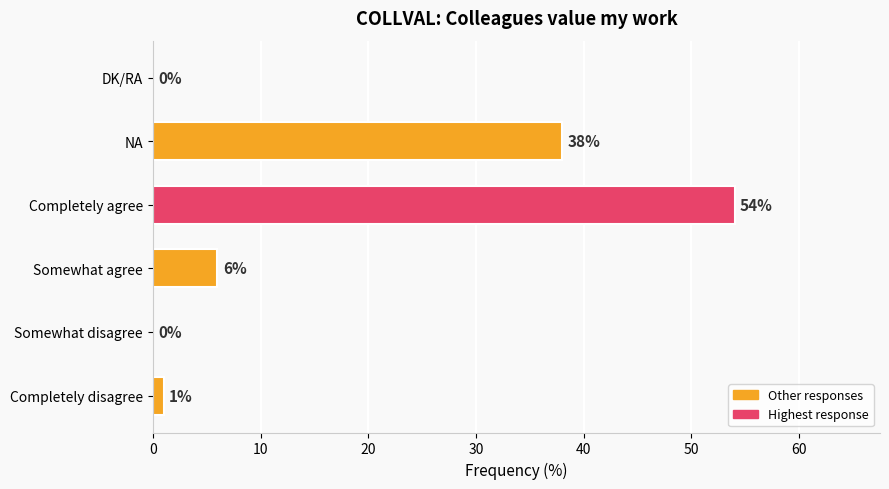

Reading bottom to top, list all the values displayed in this chart.

Completely disagree=1	Somewhat disagree=0	Somewhat agree=6	Completely agree=54	NA=38	DK/RA=0